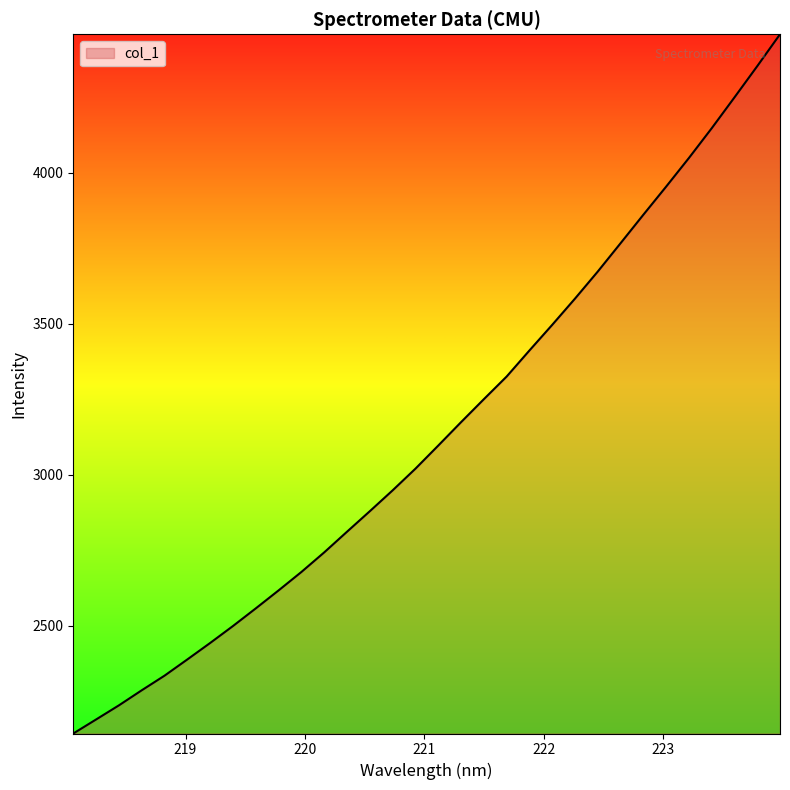

What is the smallest value displayed?

2143.6